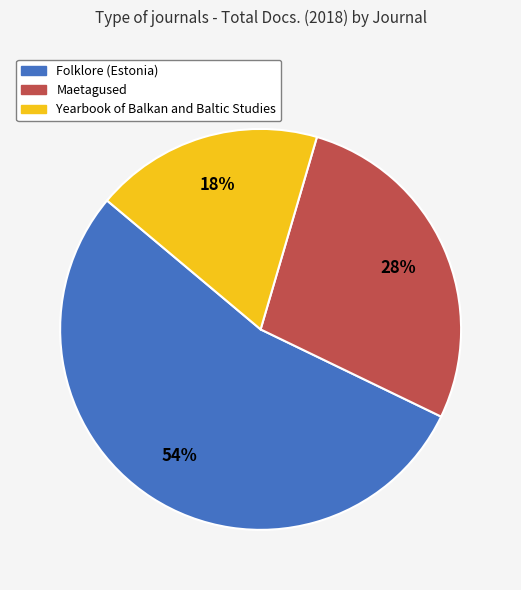

Between Folklore (Estonia) and Yearbook of Balkan and Baltic Studies, which is larger?

Folklore (Estonia)